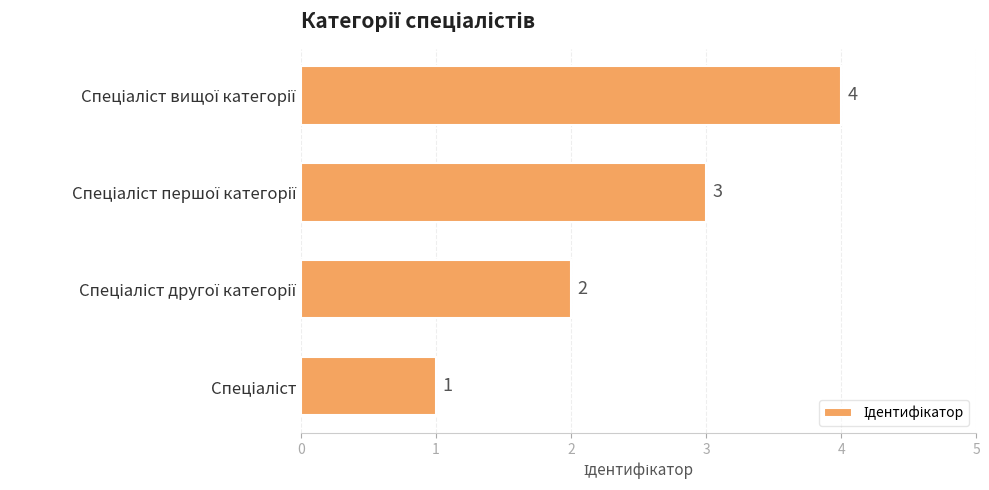

What is the sum of all values?

10